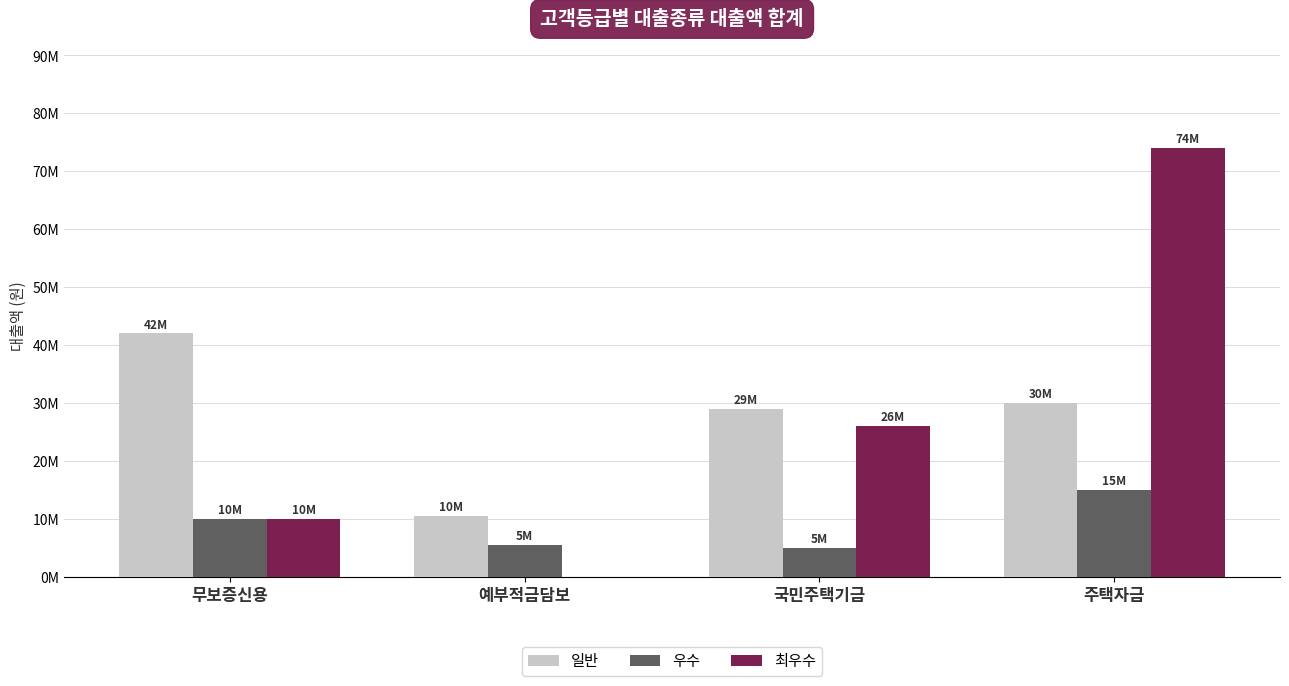

What position from the left is 주택자금?

4